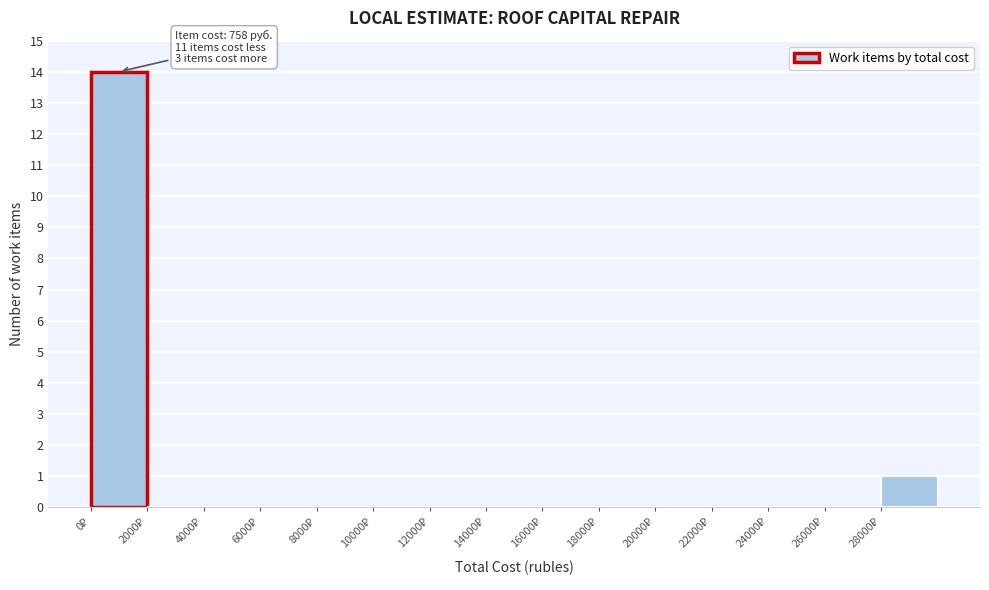

Which range on the x-axis has the tallest bar?

0 to 2000